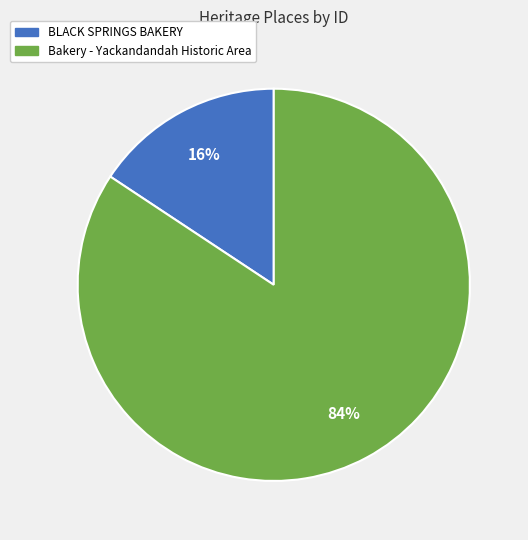

Between Bakery - Yackandandah Historic Area and BLACK SPRINGS BAKERY, which is larger?

Bakery - Yackandandah Historic Area